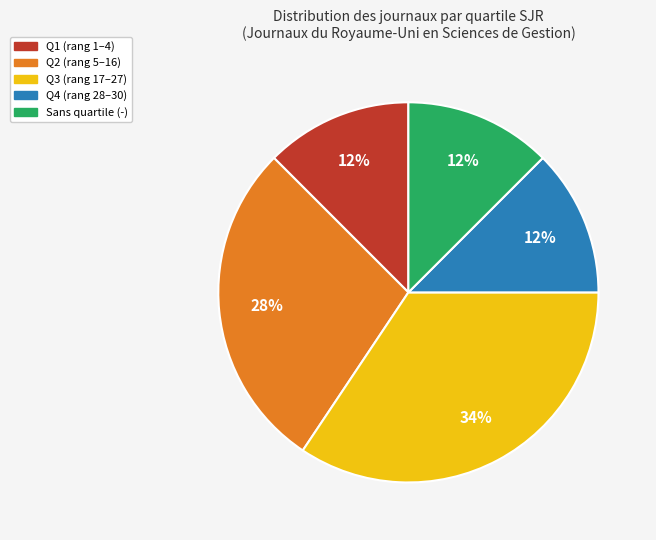

Is there a majority slice in this chart?

No